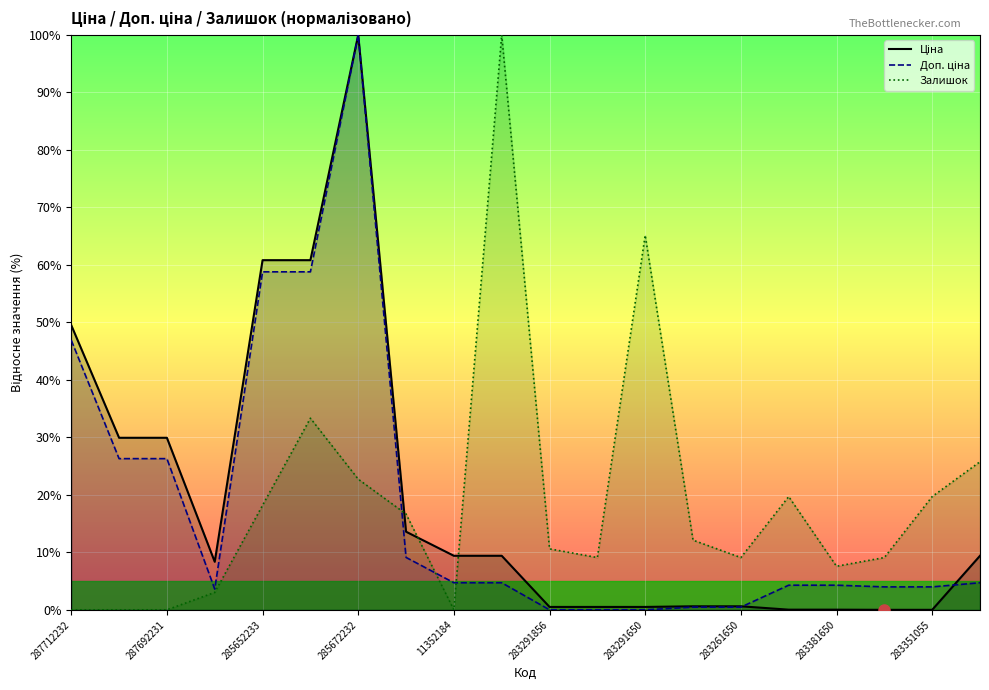

Does the chart display data point markers on the line(s)?

No